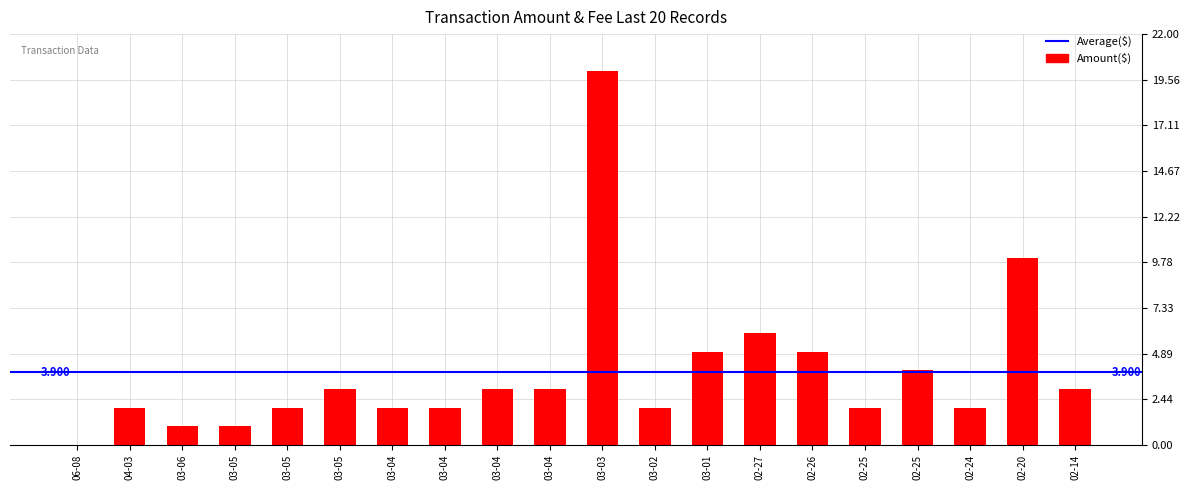

What is the change in value from 03-04 to 03-04?

+1.0